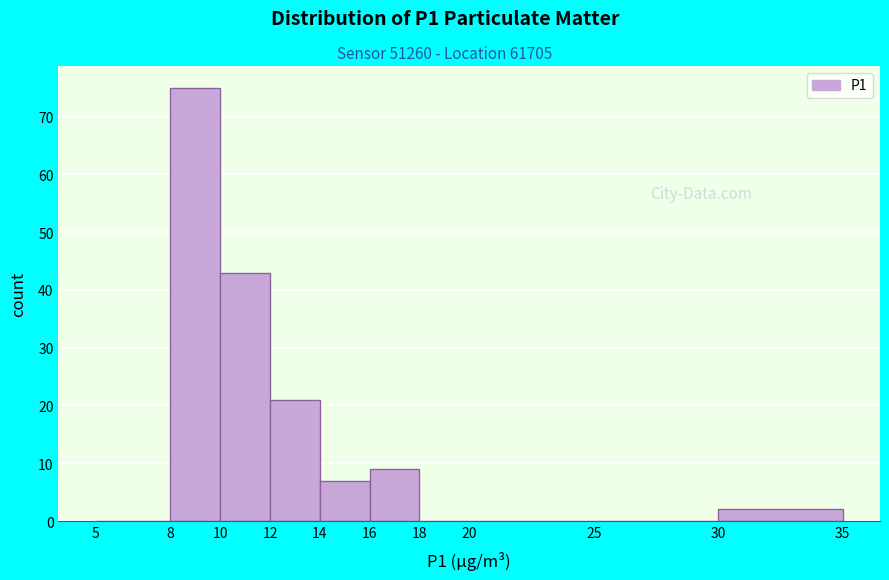

Over which range of the x-axis is the bar tallest?

8 to 10